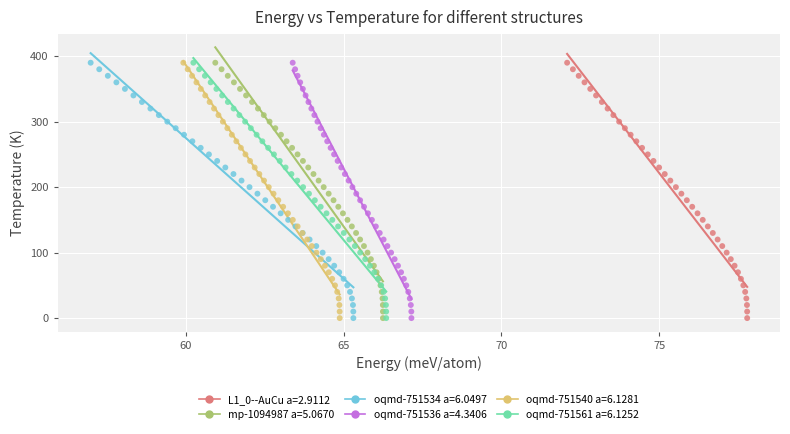

What are all the series names shown in the legend?

L1_0--AuCu a=2.9112, mp-1094987 a=5.0670, oqmd-751534 a=6.0497, oqmd-751536 a=4.3406, oqmd-751540 a=6.1281, oqmd-751561 a=6.1252